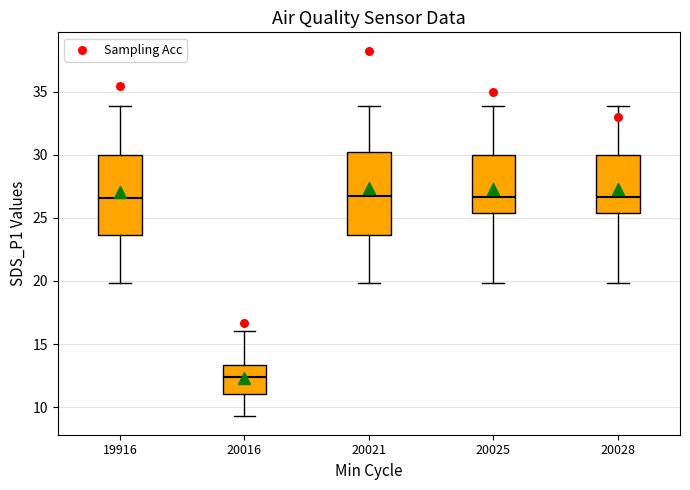

Reading left to right, transcribe this box plot: for each box, give where its median line is, the range the box spans, and where its two whiskers end, as read against the y-axis. The values are not printed on the chart, so give them approximately, as read against the axis.

19916: median 26.5, box 23.5 to 30.0, whiskers 20.0 to 34.0
20016: median 12.5, box 11.0 to 13.5, whiskers 9.5 to 16.0
20021: median 26.5, box 23.5 to 30.0, whiskers 20.0 to 34.0
20025: median 26.5, box 25.5 to 30.0, whiskers 20.0 to 34.0
20028: median 26.5, box 25.5 to 30.0, whiskers 20.0 to 34.0